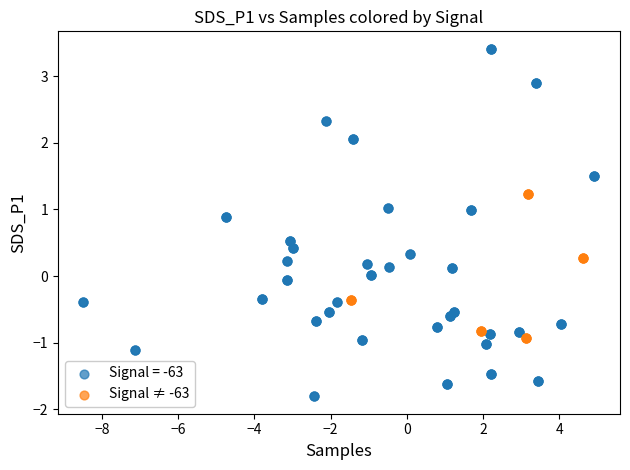

Which series reaches the minimum Y coordinate?

Signal = -63